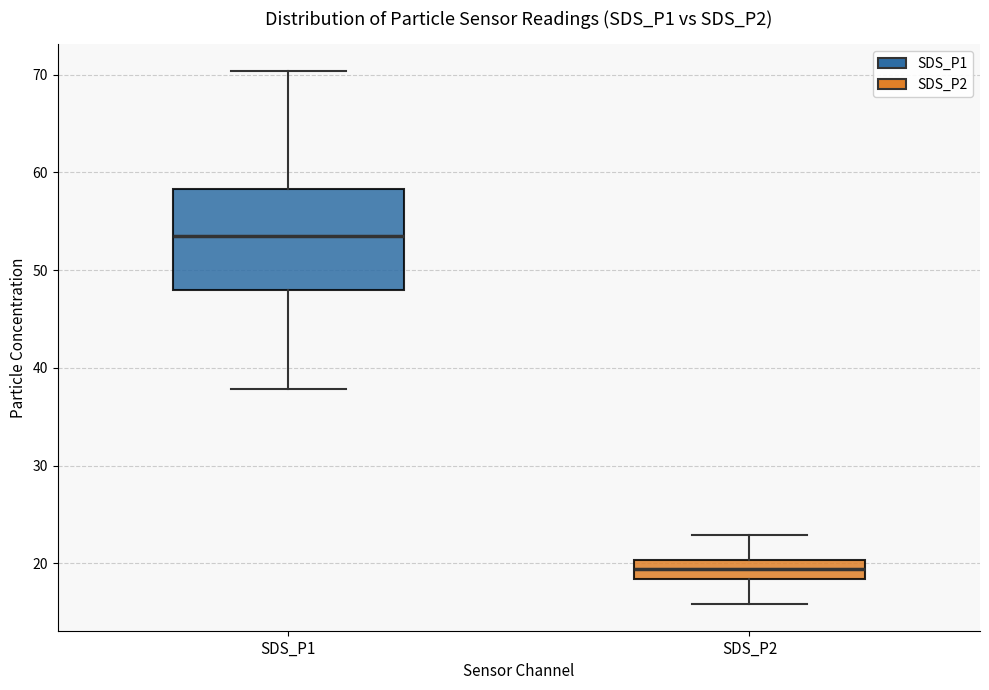

Which box has the lowest median line?

SDS_P2